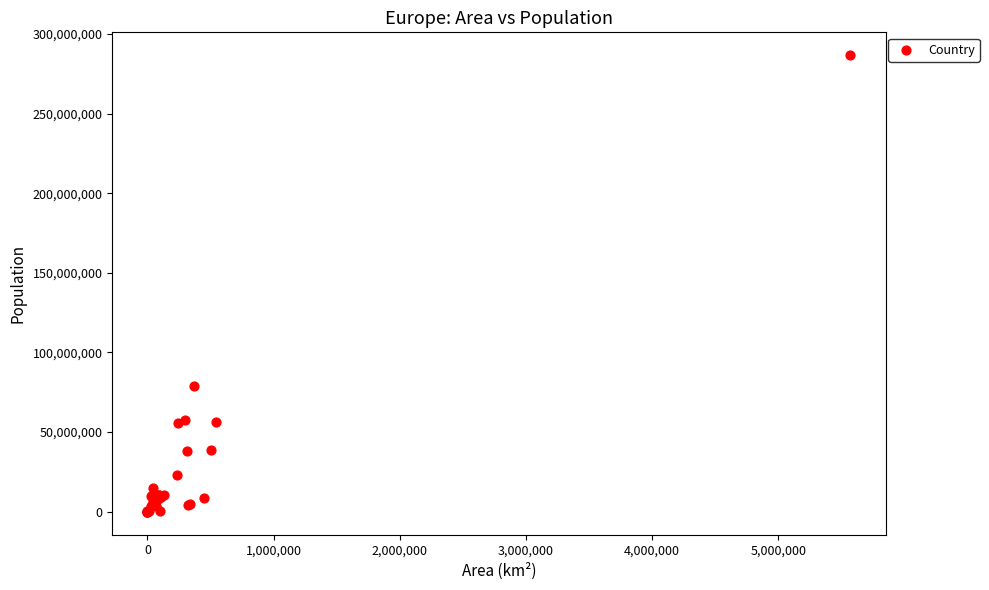

What Y value in the scatter plot is closest to 143350500?

78700000